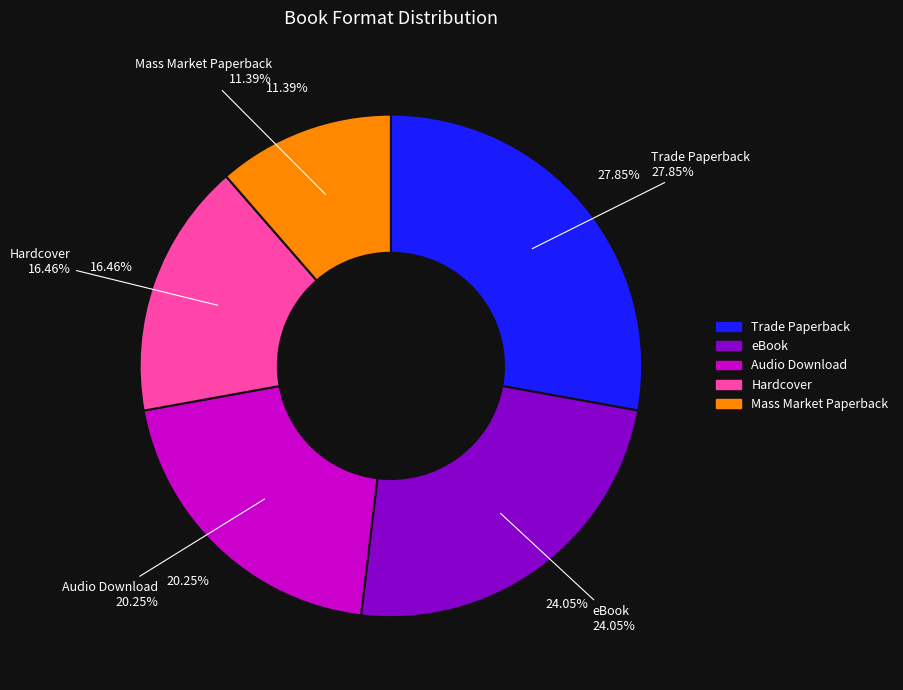

The Trade Paperback slice represents 28% of the pie. True or false?

True